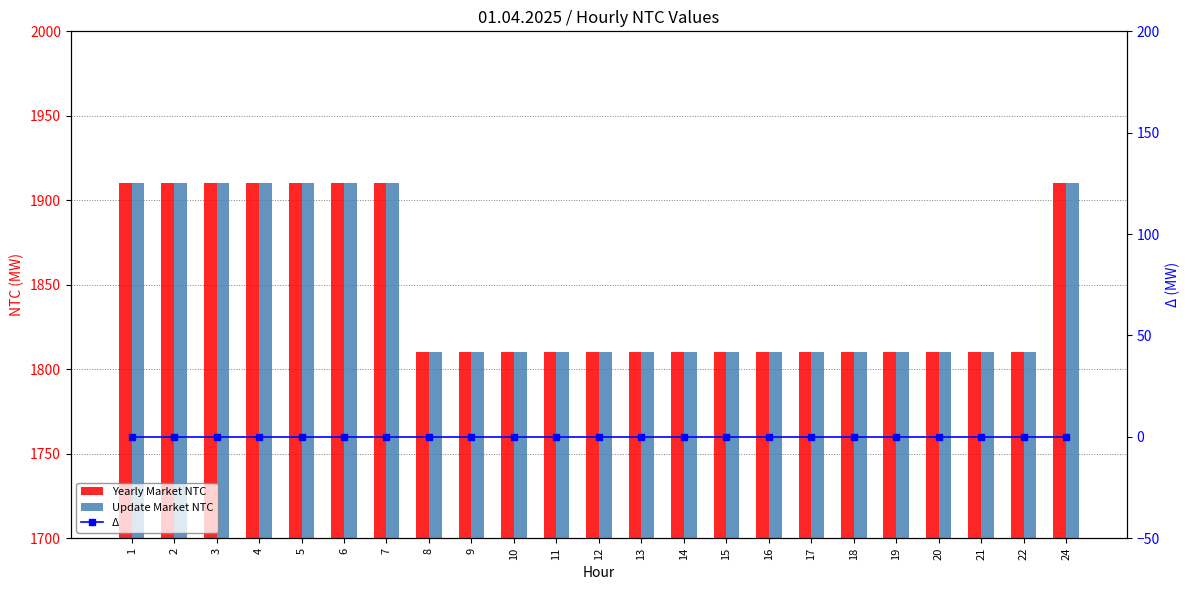

At 2, list the series in order from smallest to largest.

Δ, Yearly Market NTC, Update Market NTC